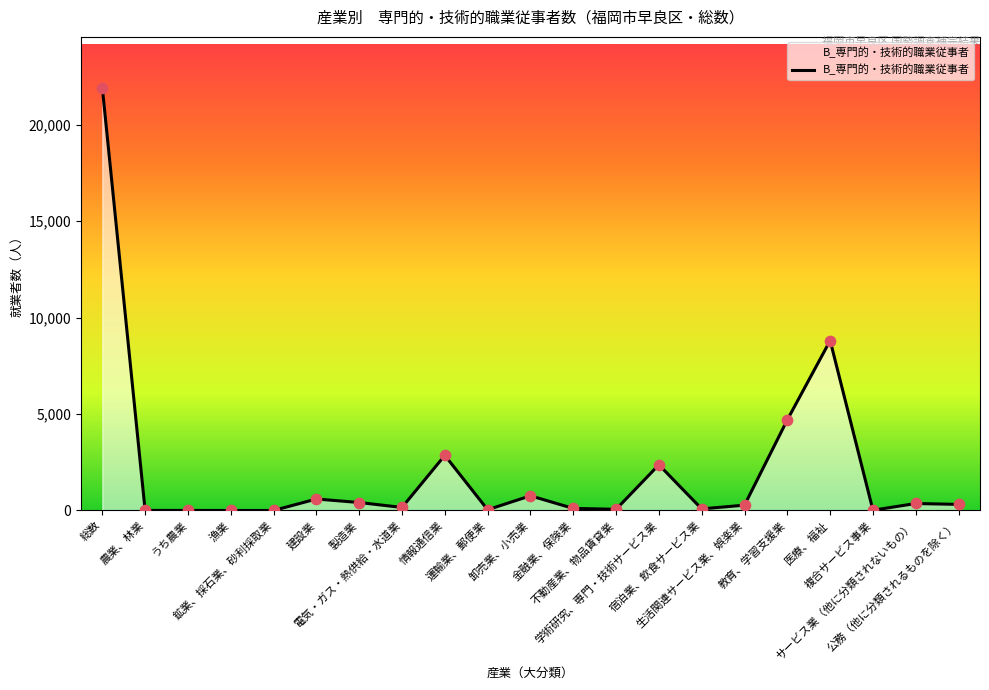

What is the change in value from うち農業 to サービス業（他に分類されないもの）?

+360